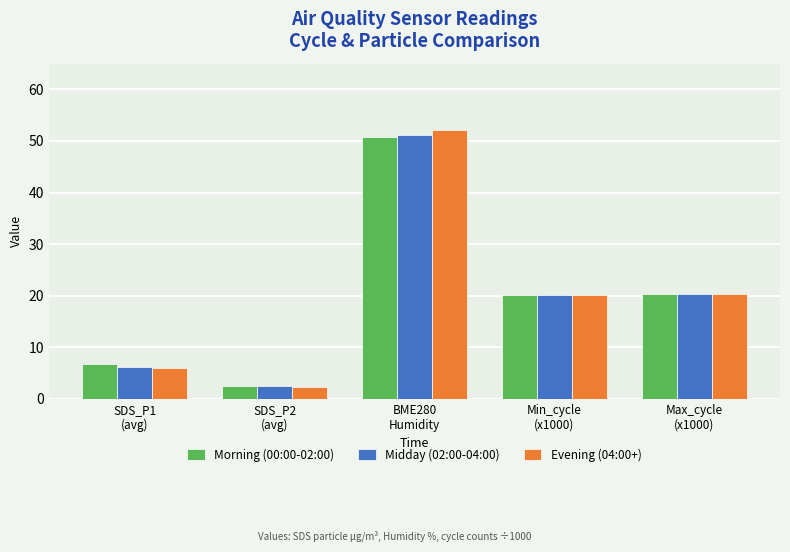

What is the maximum value shown in the chart?

52.2